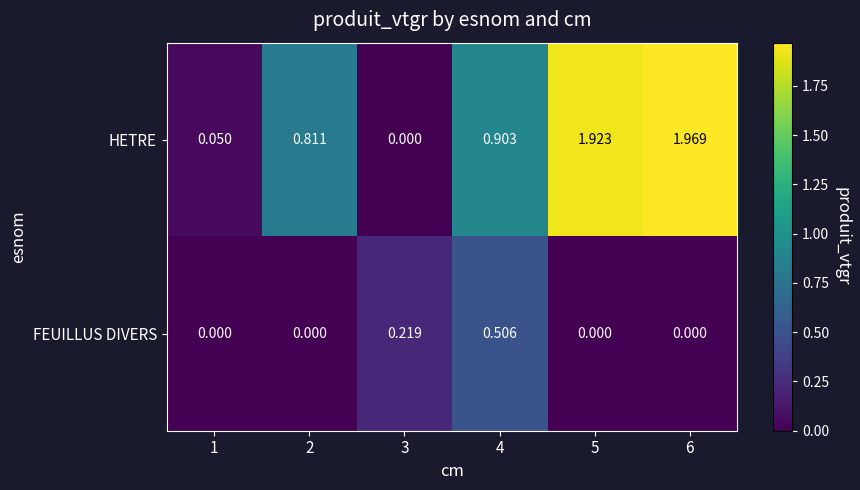

Which series has the widest spread of values?

HETRE